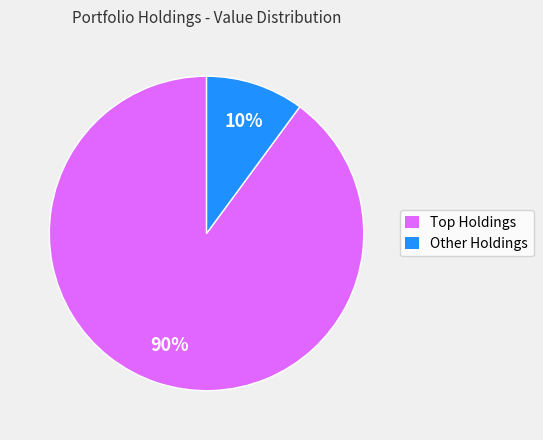

Is it true that Other Holdings is 10% of the pie?

True